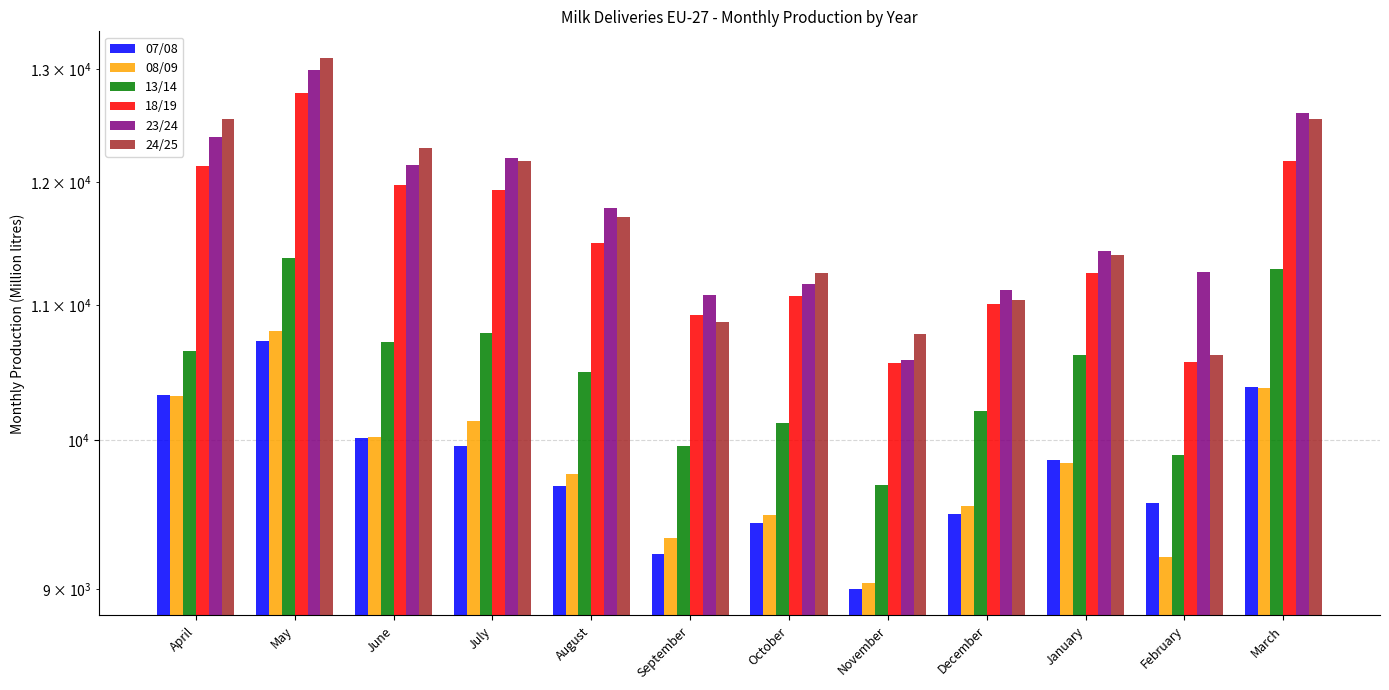

Is the value of 23/24 at December greater than the value of 07/08 at April?

Yes